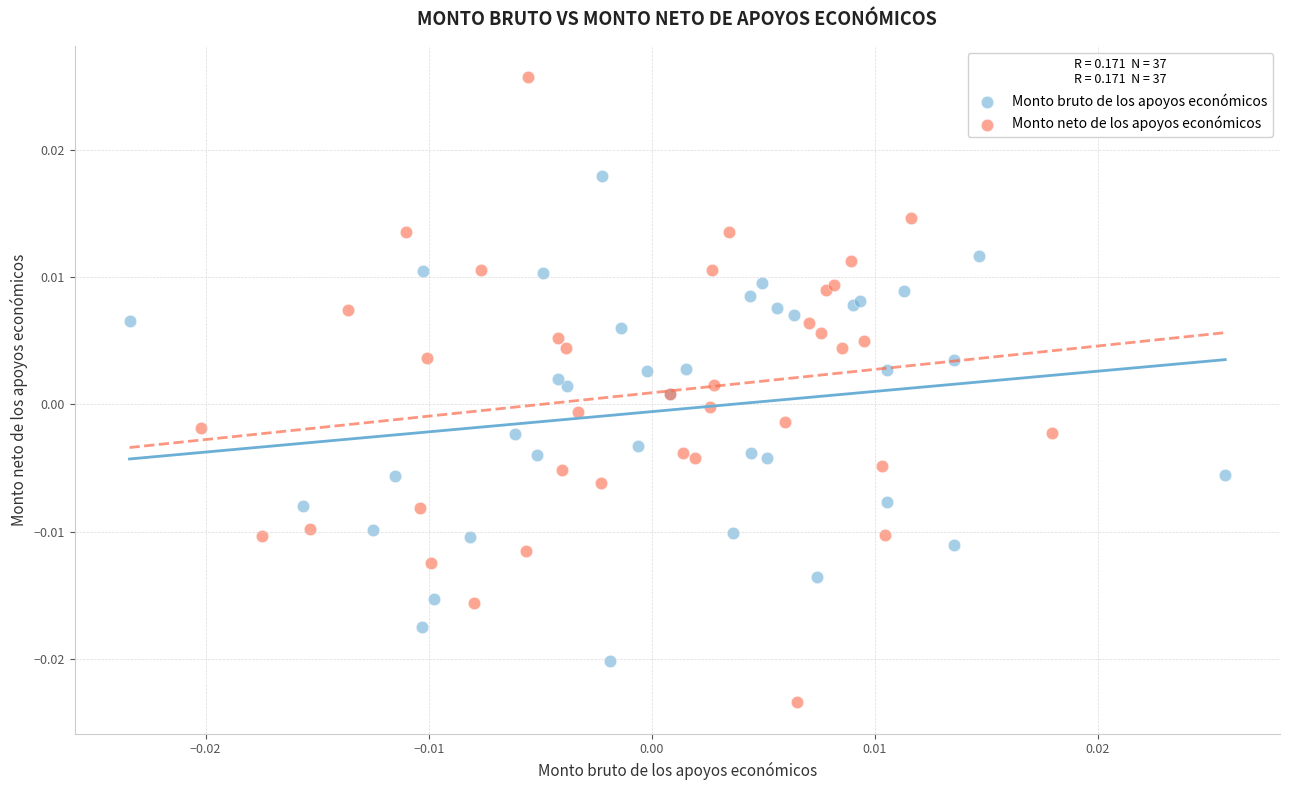

Which series contains the lowest Y value?

Monto neto de los apoyos económicos